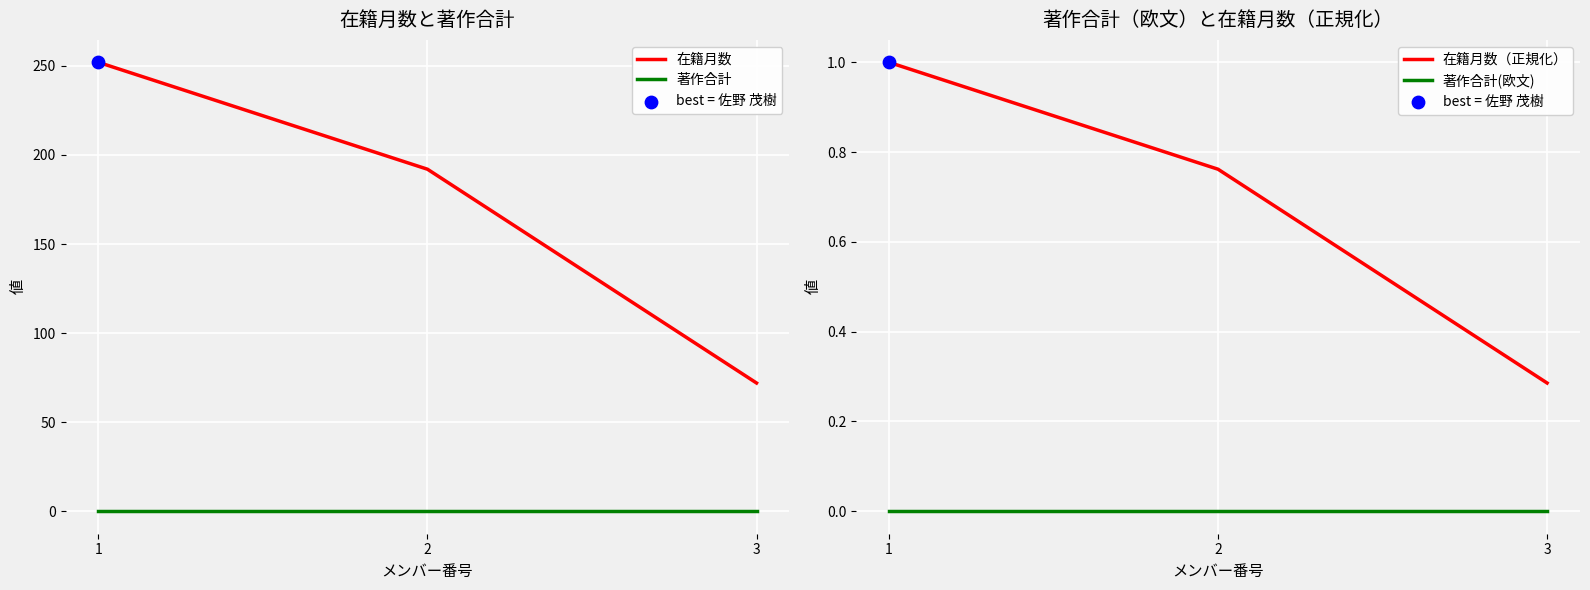

Is the value of 在籍月数 at 2 greater than the value of 在籍月数（正規化） at 1?

Yes